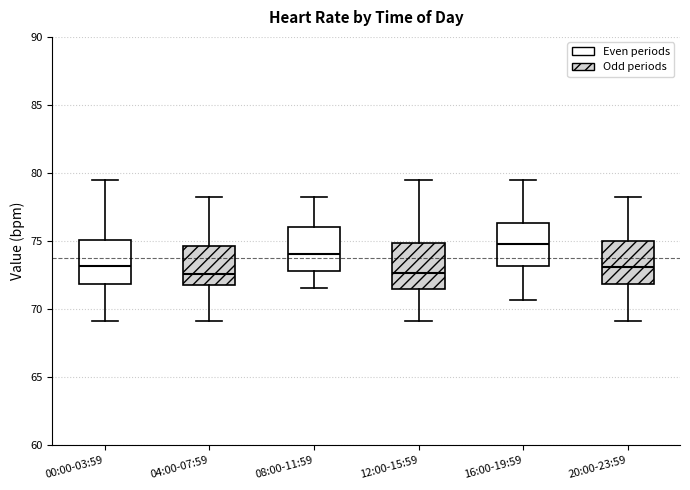

Where is the upper edge of the box for 00:00-03:59 on the y-axis? The values are not printed on the chart, so give them approximately, as read against the axis.

75.0